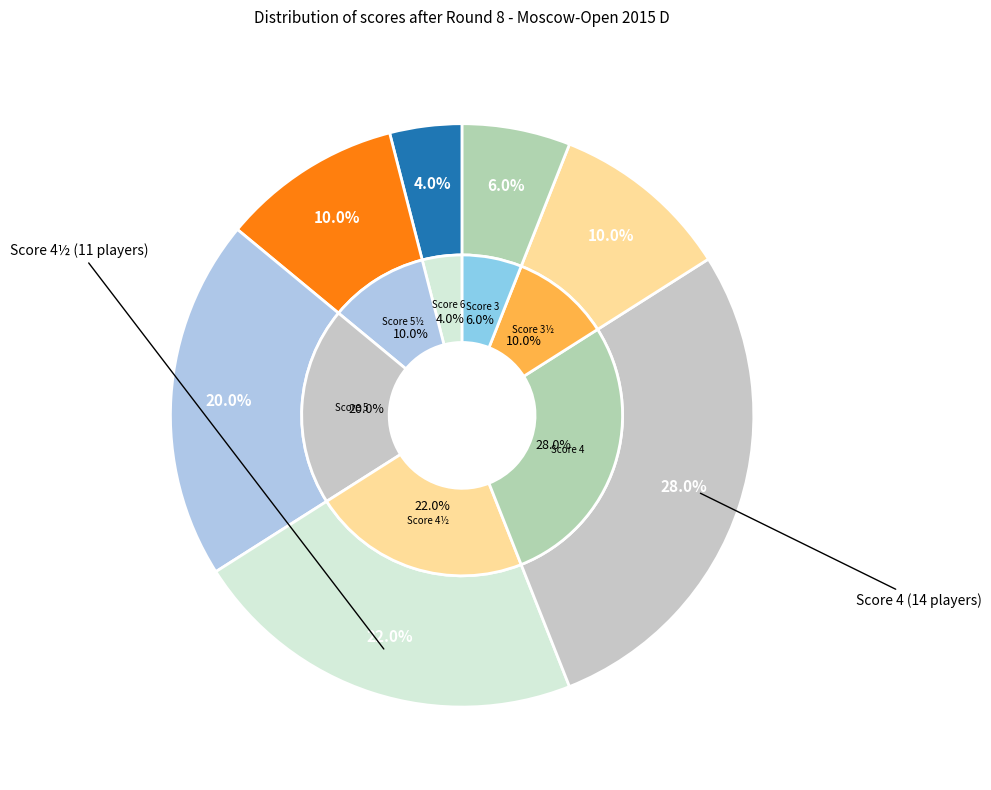

To the nearest percent, what is the difference between the largest and smallest slice percentages?

24%